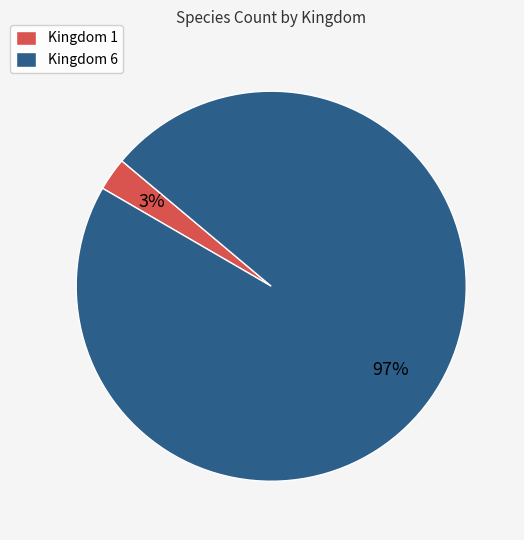

To the nearest percent, what portion does Kingdom 1 represent?

3%